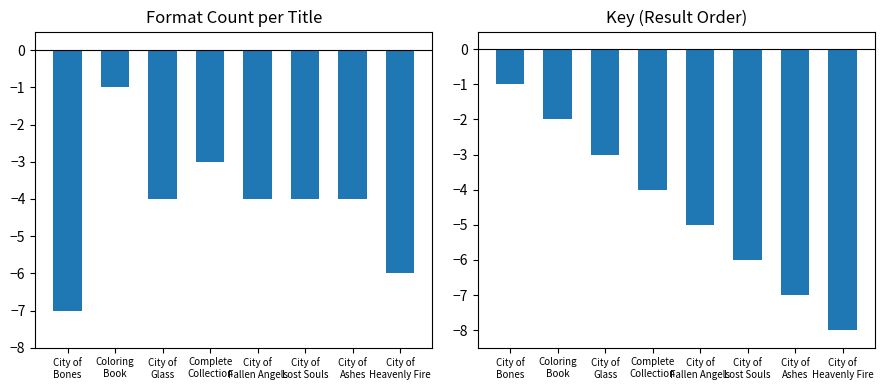

How many values in the Result Order series exceed -4?

3